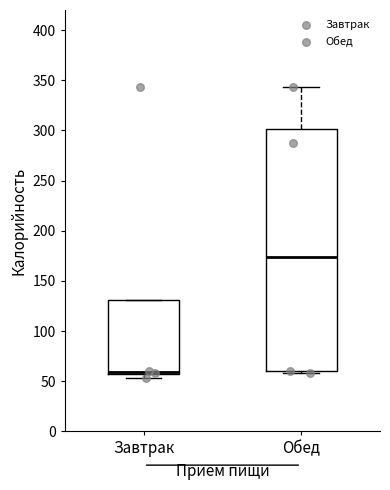

Reading left to right, transcribe this box plot: for each box, give where its median line is, the range the box spans, and where its two whiskers end, as read against the y-axis. The values are not printed on the chart, so give them approximately, as read against the axis.

Завтрак: median 60, box 55 to 130, whiskers 55 (just below the box's lower edge) to 130
Обед: median 175, box 60 to 300, whiskers 60 (just below the box's lower edge) to 345